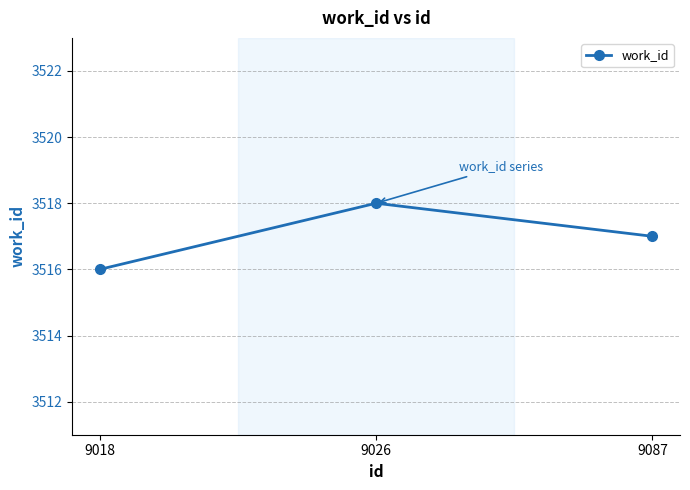

Which category has the lowest value across all series?

9018